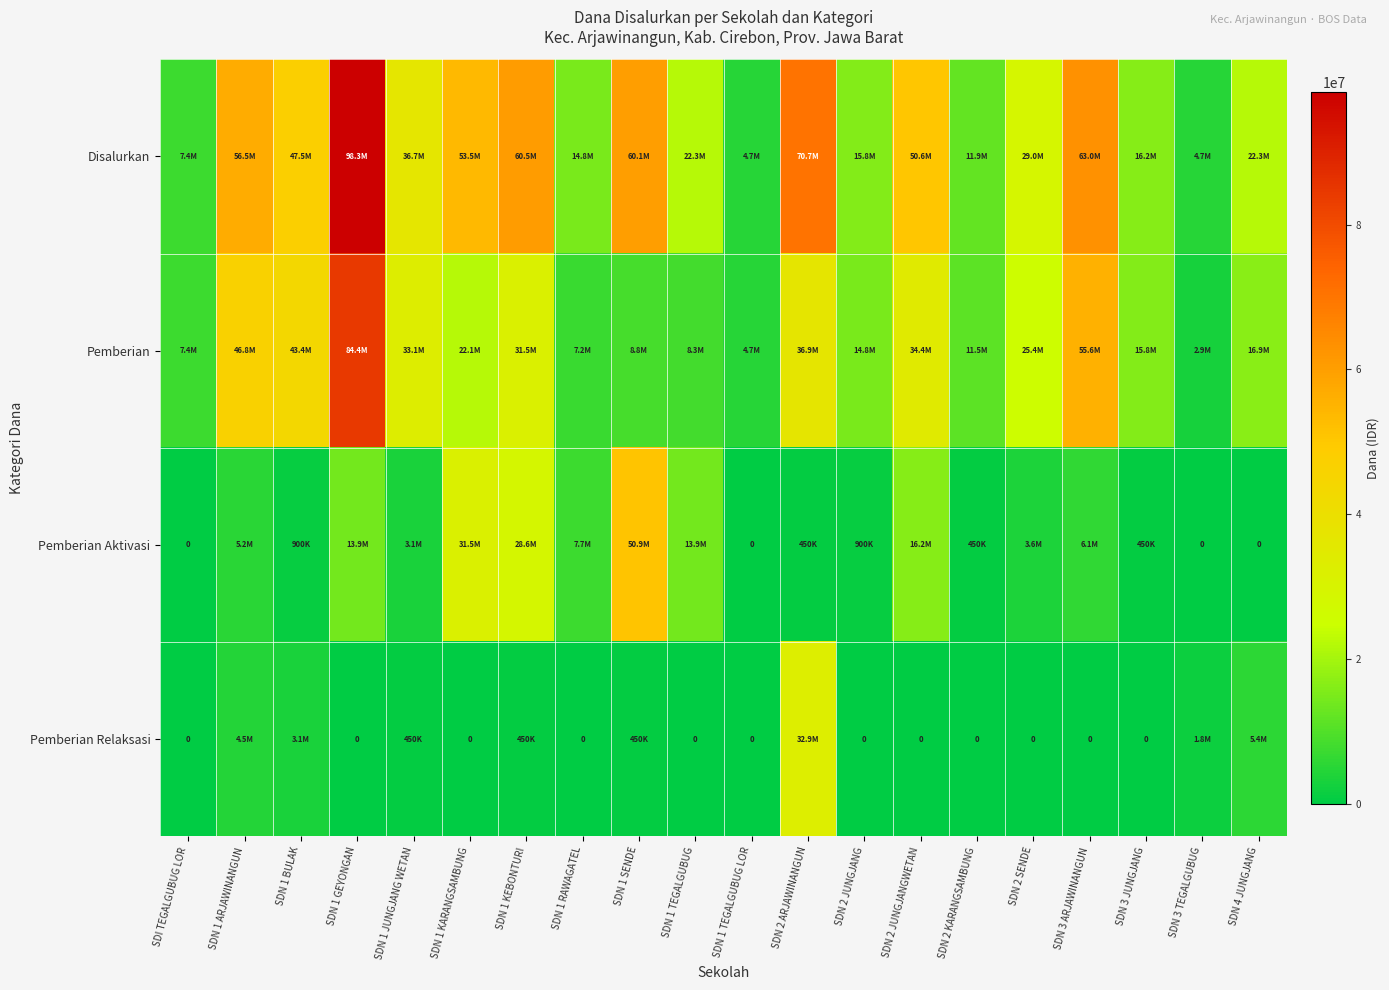

The value of Disalurkan at SDN 2 SENDE is 29025000. True or false?

True